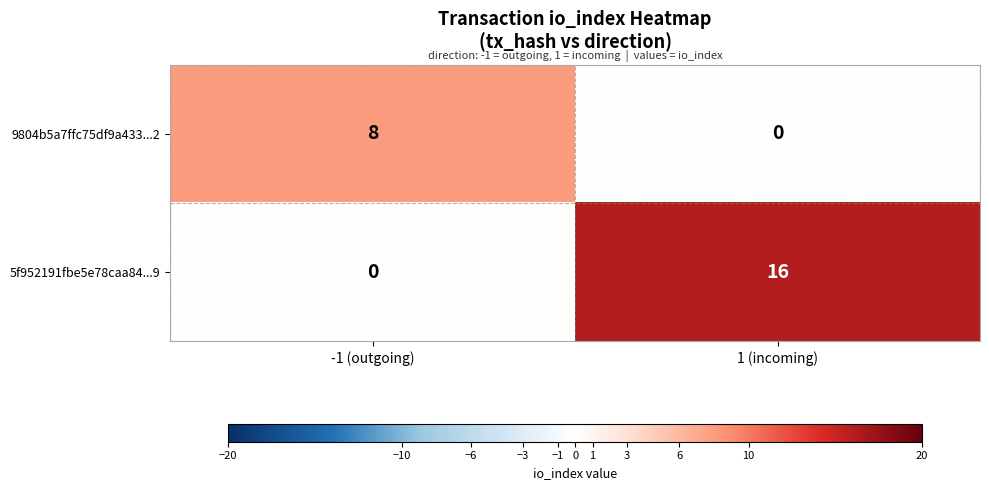

Reading right to left, transcribe all the data shown in this chart.

9804b5a7ffc75df9a433...2: 1 (incoming)=0	-1 (outgoing)=8
5f952191fbe5e78caa84...9: 1 (incoming)=16	-1 (outgoing)=0